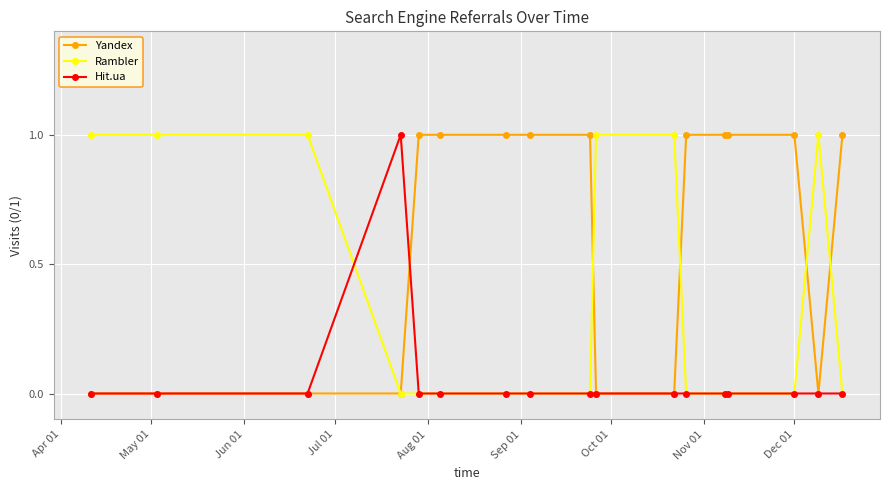

What is the value of the Rambler point at the 1st from the left?

1